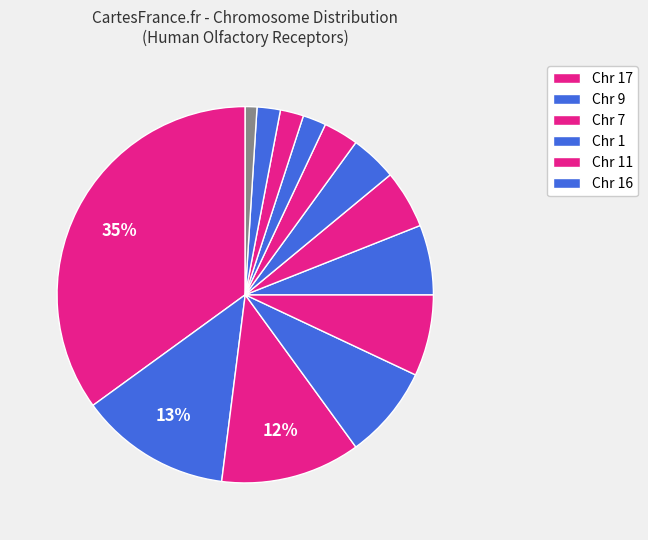

Count the number of slices in the pie.

13